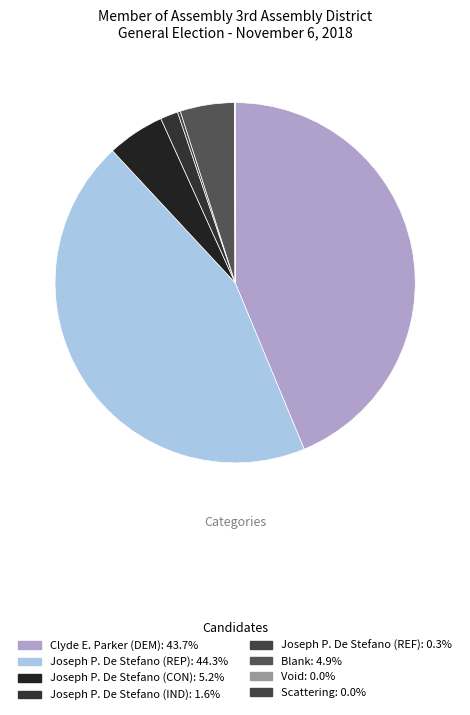

Is the sum of Joseph P. De Stefano (IND) and Scattering greater than half?

No